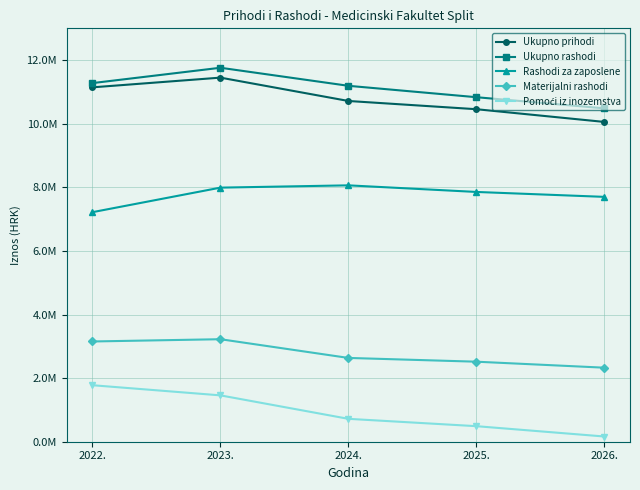

At which category does Ukupno rashodi reach its first local peak?

2023.